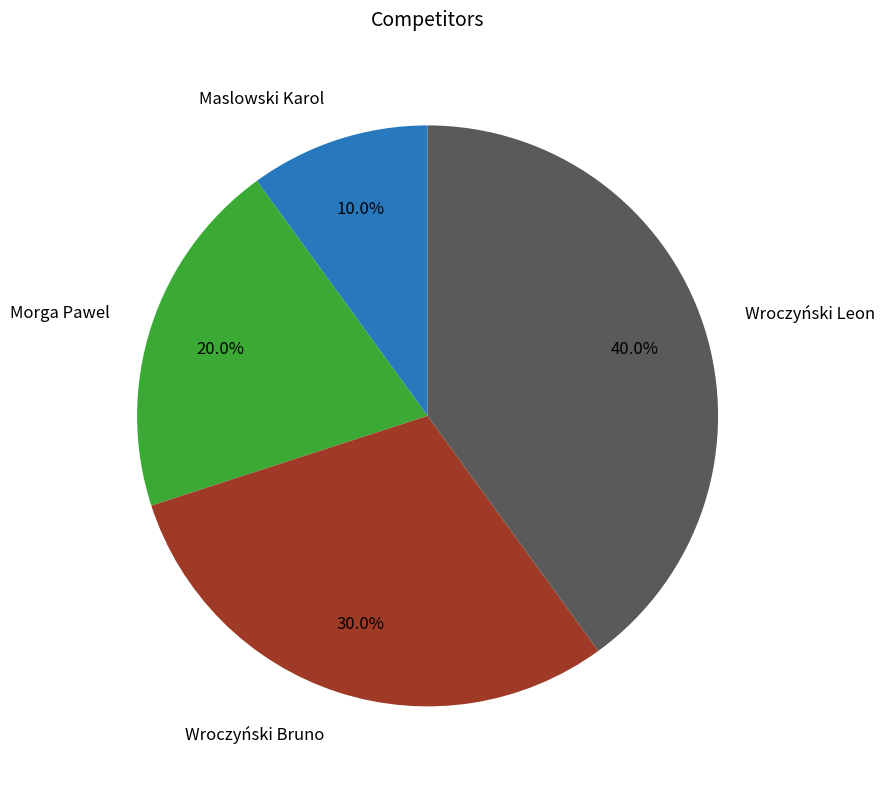

Is there any slice that represents more than half of the pie?

No